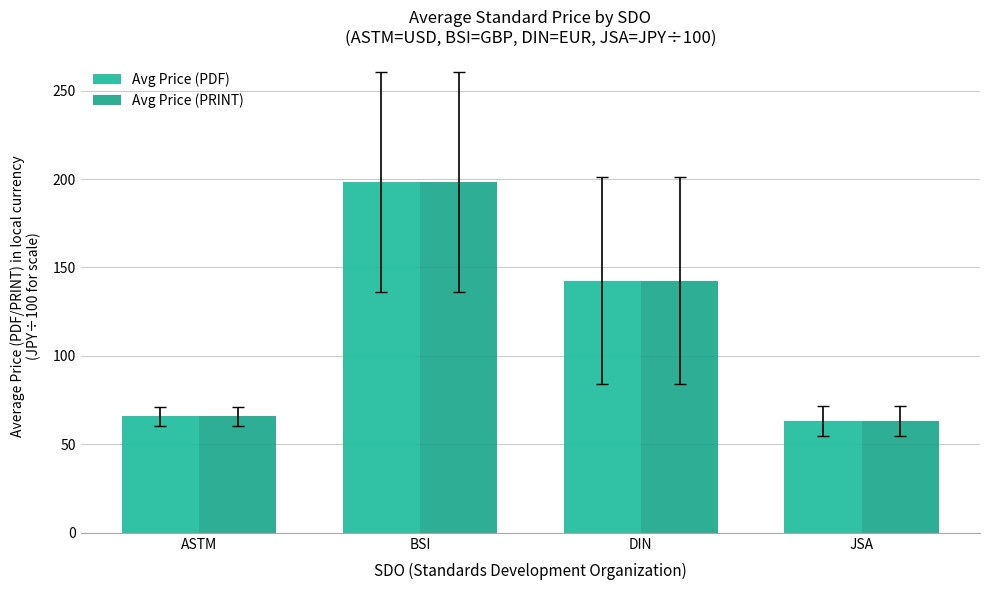

Which category has the lowest value in the Avg Price (PRINT) series?

JSA